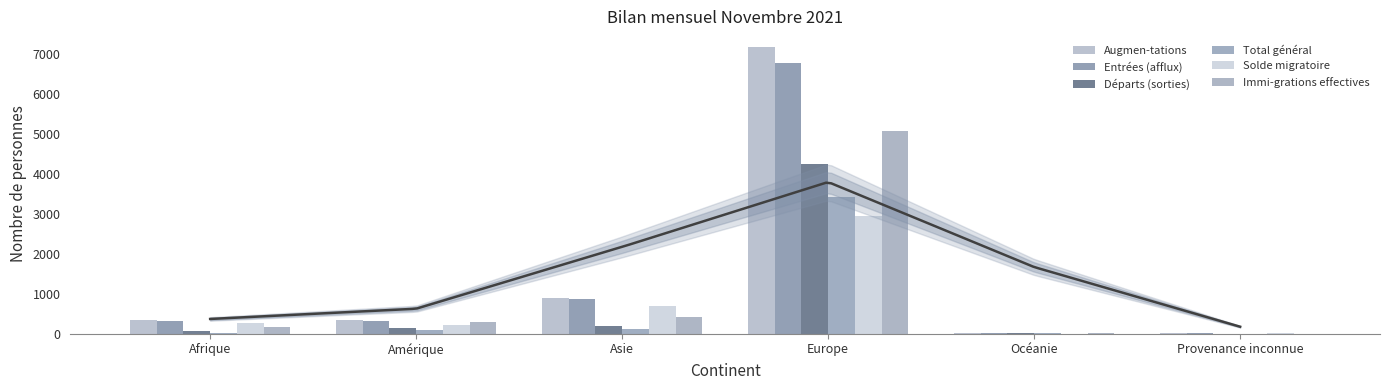

How many groups of bars are there?

6